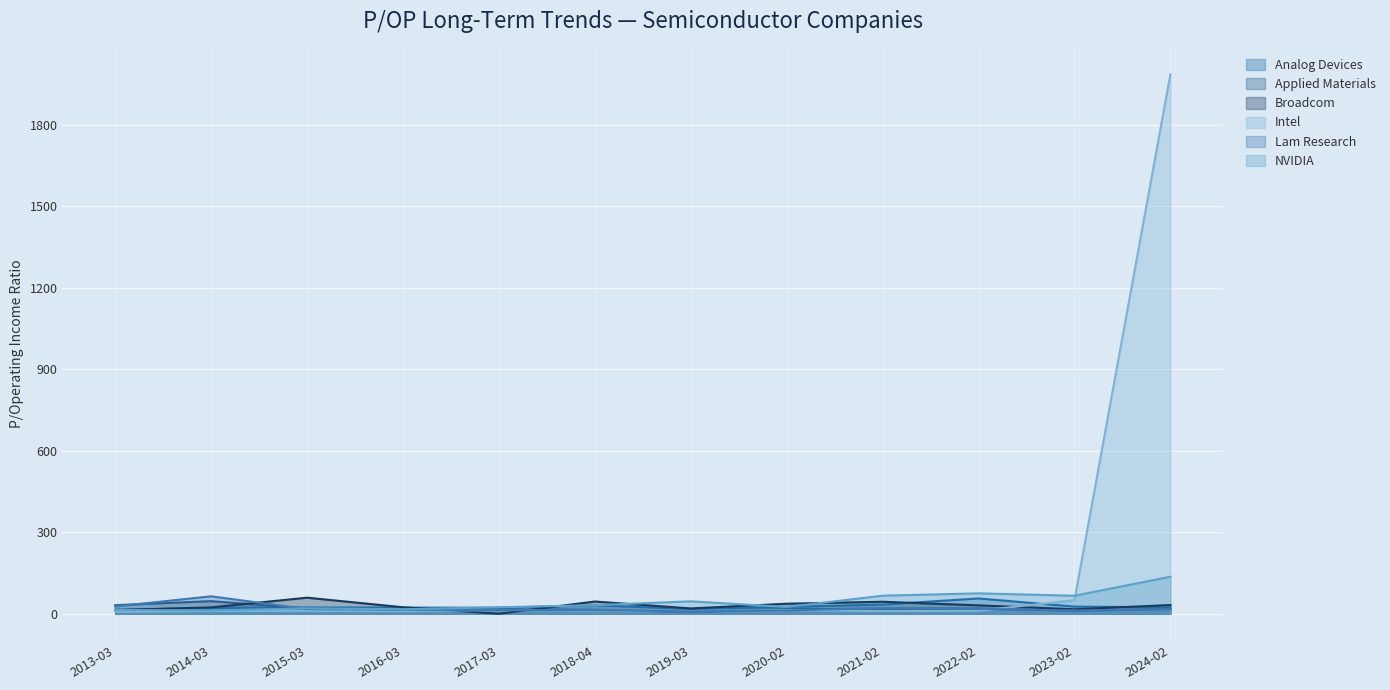

What value does the Broadcom series have at 2016-03?

23.8